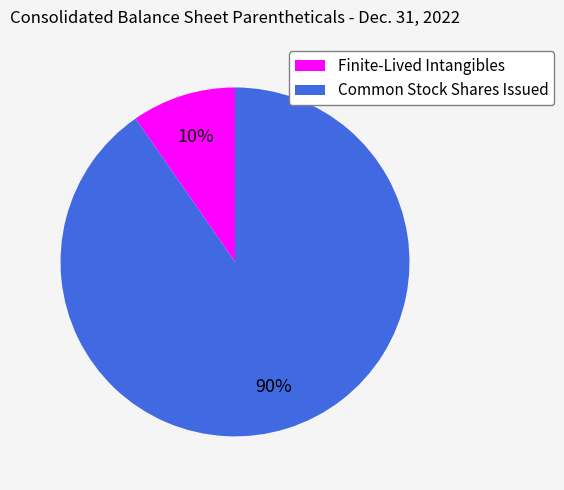

Which slice is the smallest?

Finite-Lived Intangibles